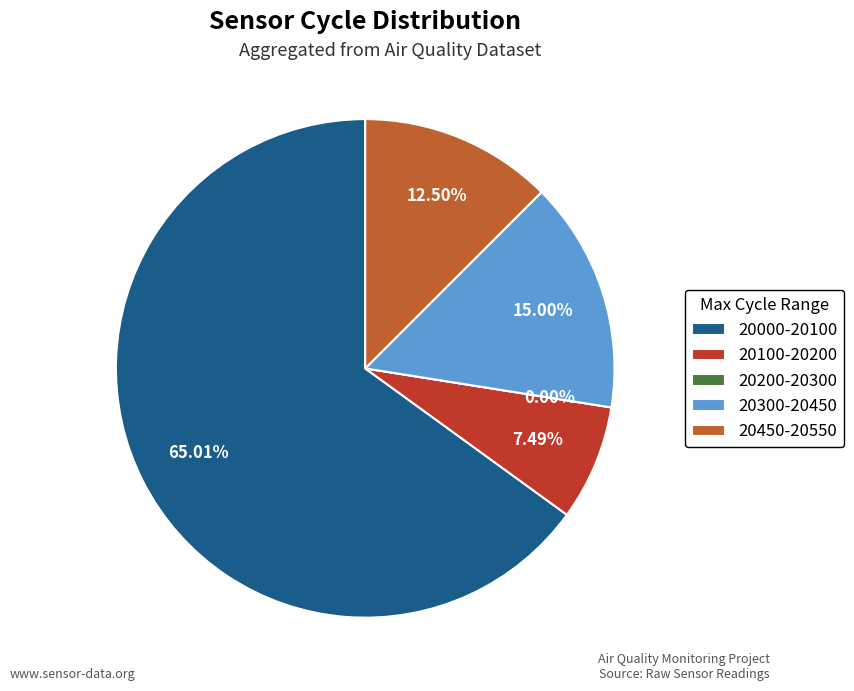

Is it true that 28 is 16% of the pie?

False